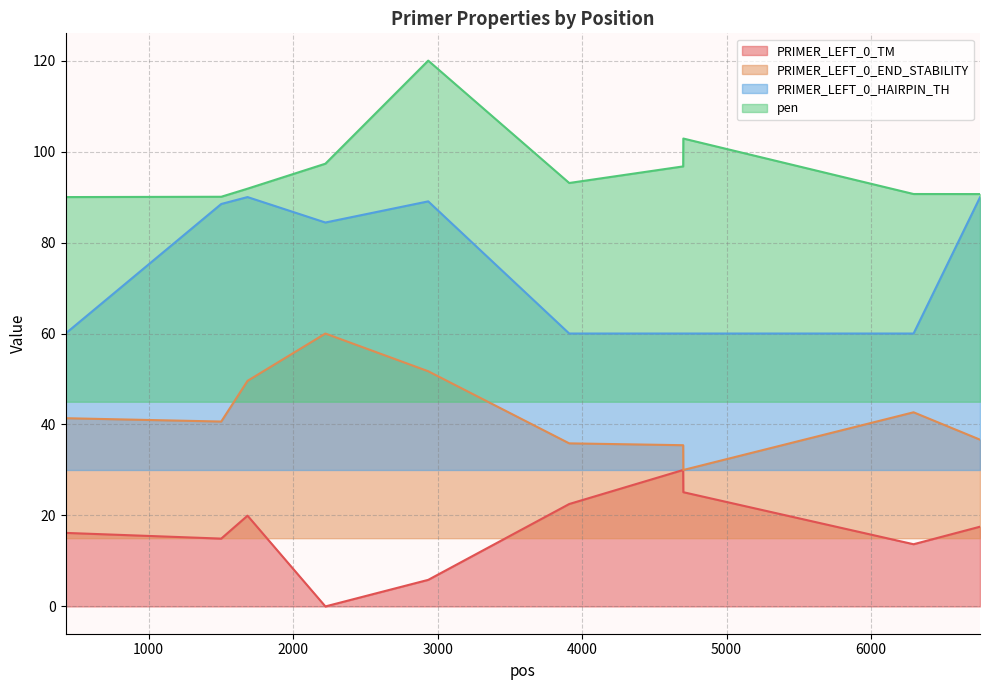

True or false: PRIMER_LEFT_0_TM and PRIMER_LEFT_0_END_STABILITY cross at least once.

False